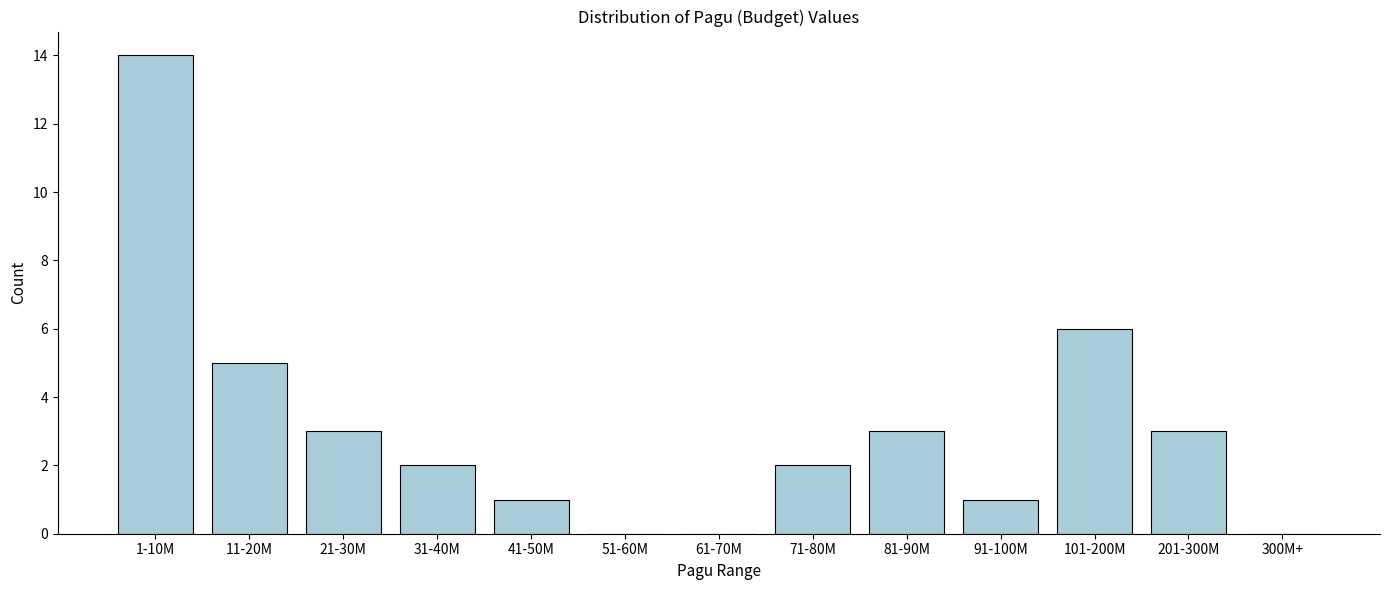

Reading left to right, extract all data points from this chart.

1-10M=14	11-20M=5	21-30M=3	31-40M=2	41-50M=1	51-60M=0	61-70M=0	71-80M=2	81-90M=3	91-100M=1	101-200M=6	201-300M=3	300M+=0